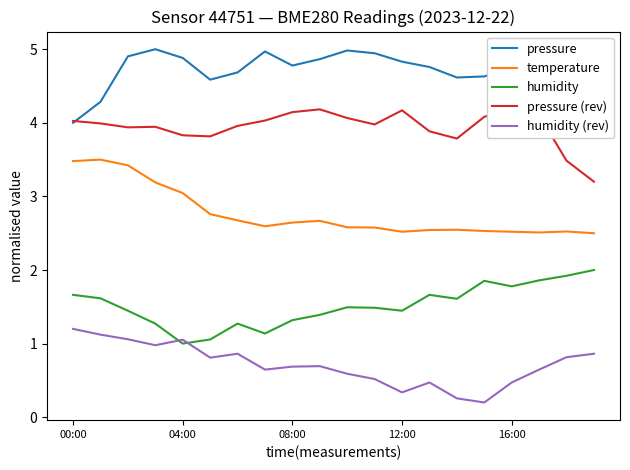

Is it true that temperature equals 1.6 at 9?

False